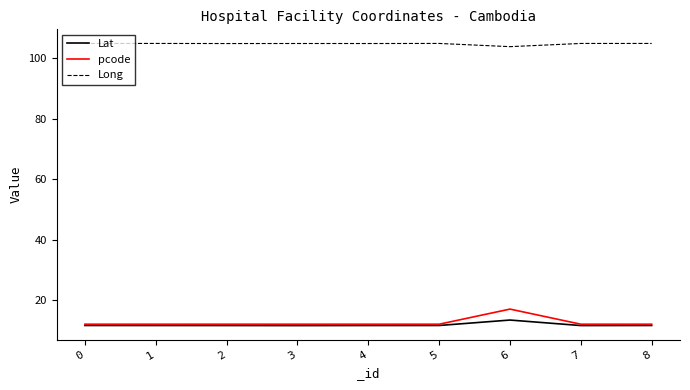

True or false: pcode and Long cross at least once.

False